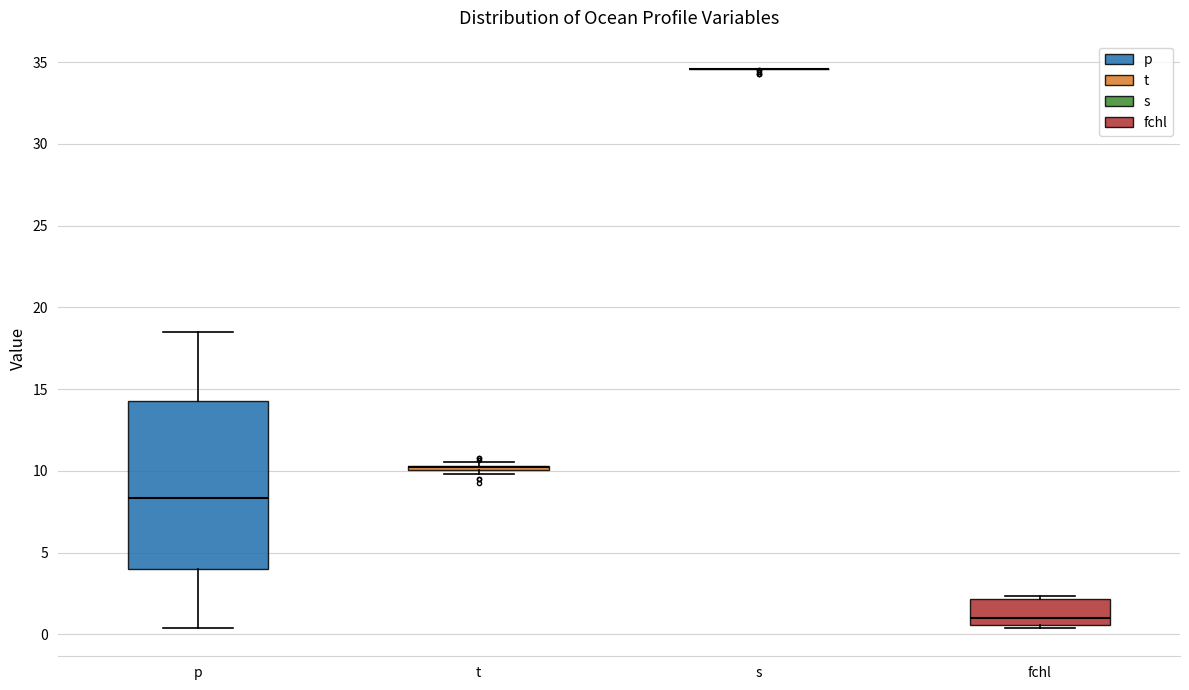

Reading left to right, transcribe this box plot: for each box, give where its median line is, the range the box spans, and where its two whiskers end, as read against the y-axis. The values are not printed on the chart, so give them approximately, as read against the axis.

p: median 8.5, box 4.0 to 14.5, whiskers 0.5 to 18.5
t: box collapsed to a line at 10.0, whiskers 10.0 to 10.5
s: box collapsed to a line at 34.5, whiskers 34.5 to 34.5
fchl: median 1.0, box 0.5 to 2.0, whiskers 0.5 (just below the box's lower edge) to 2.5